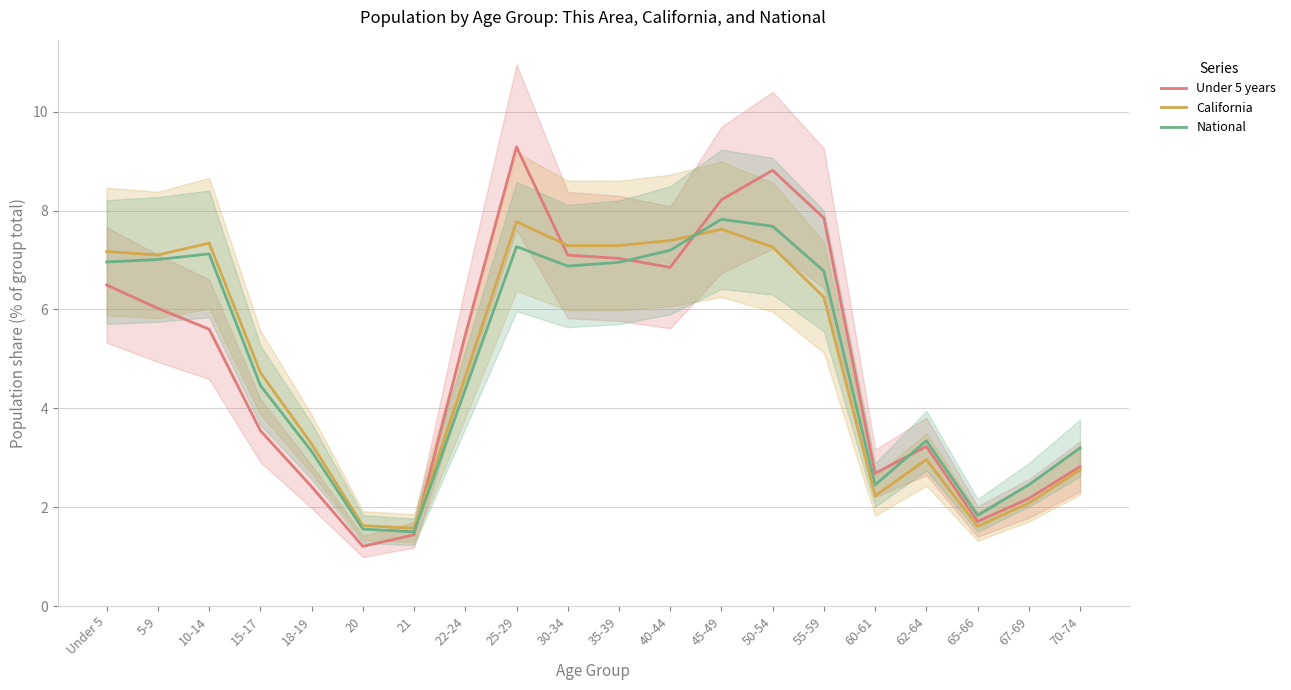

What are all the series names shown in the legend?

Under 5 years, California, National